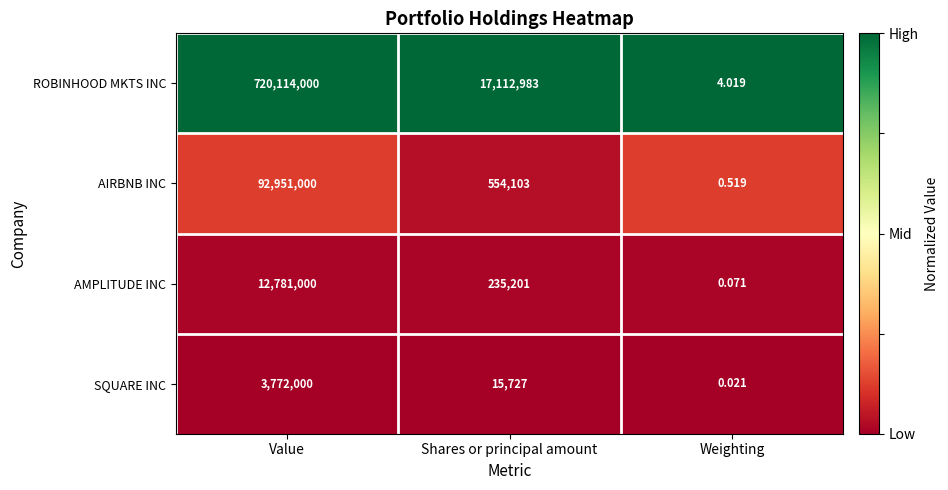

At Shares or principal amount, list the series in order from largest to smallest.

ROBINHOOD MKTS INC, AIRBNB INC, AMPLITUDE INC, SQUARE INC